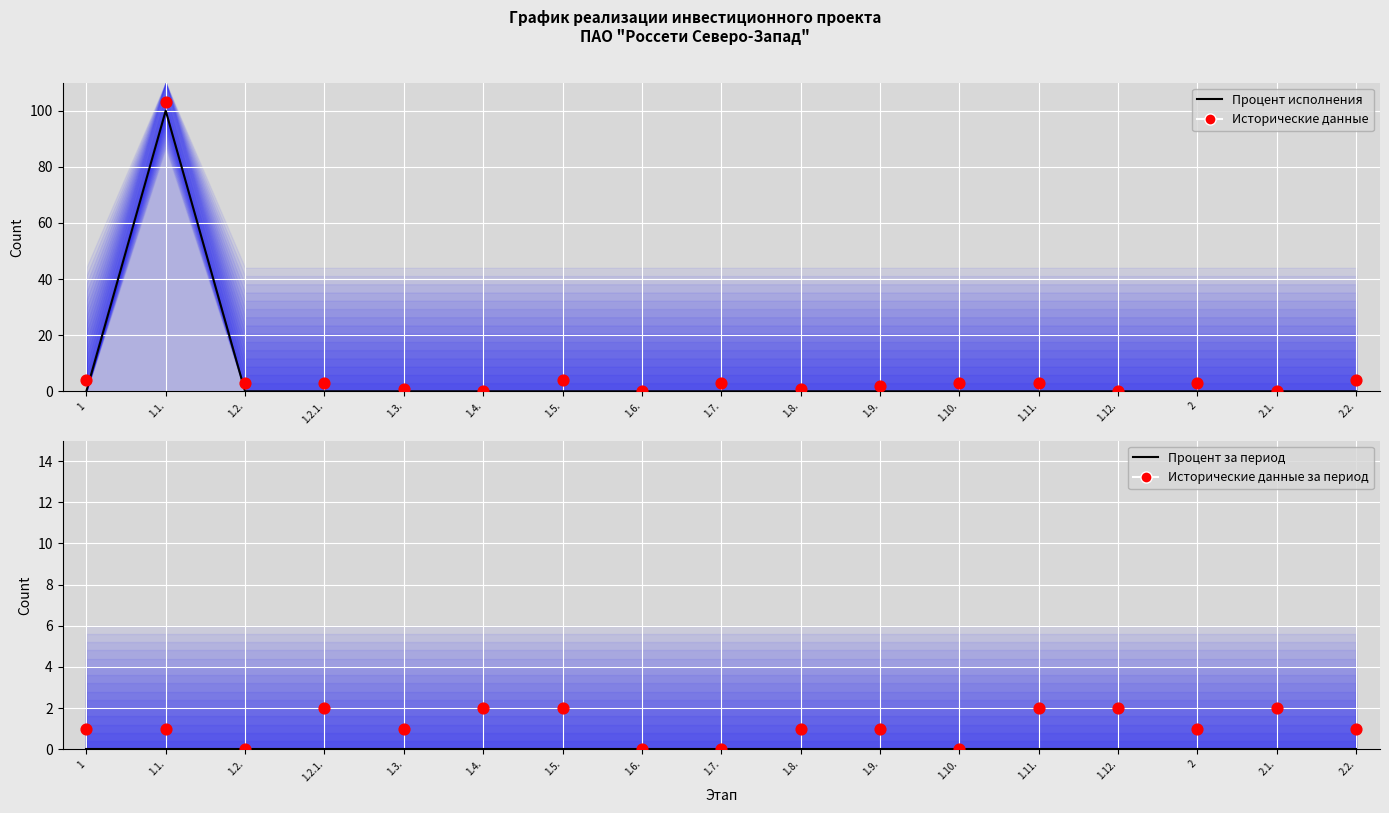

Which series contains the highest Y value?

Исторические данные